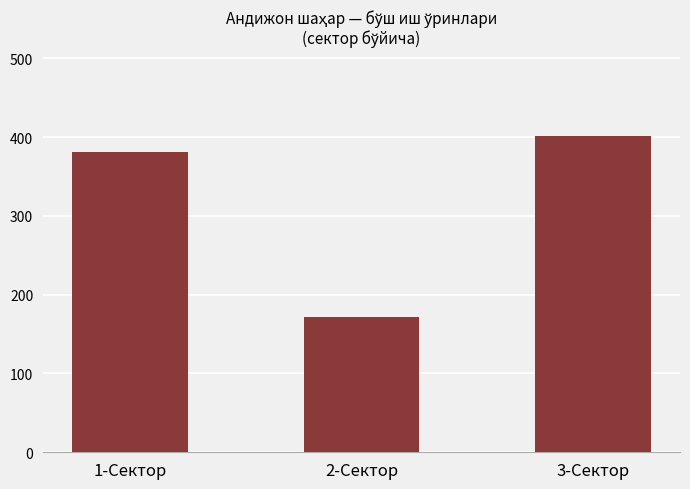

Rank the categories by value from lowest to highest.

2-Сектор, 1-Сектор, 3-Сектор